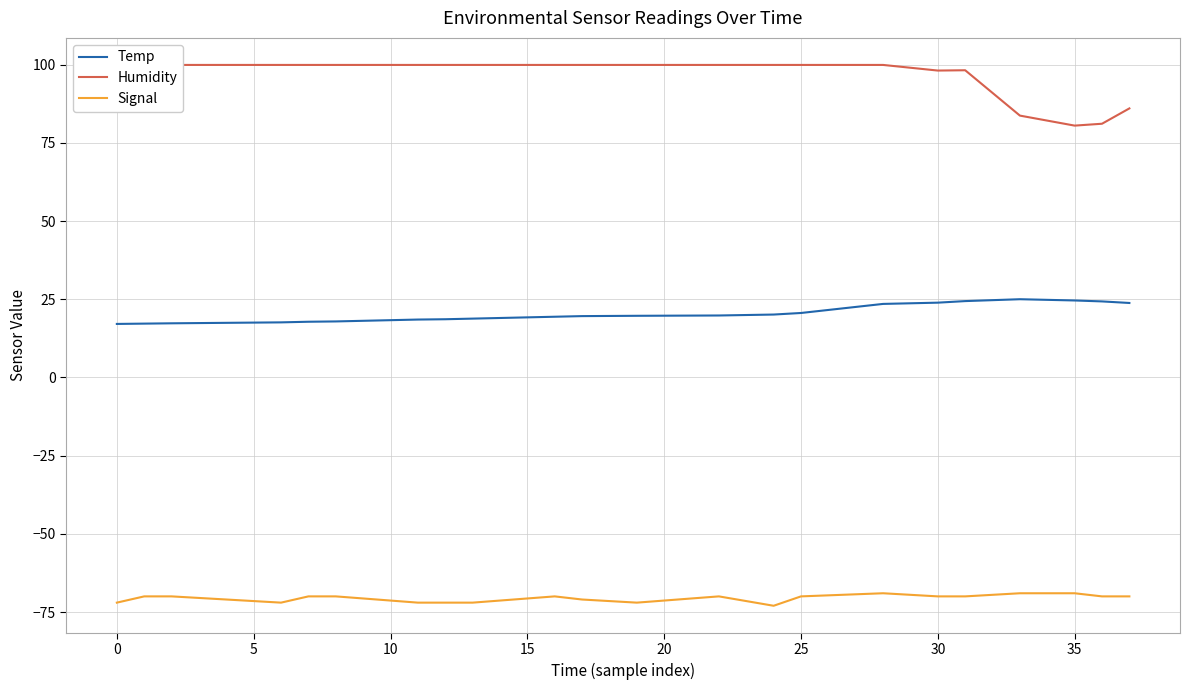

Which series has the largest total across all categories?

Humidity